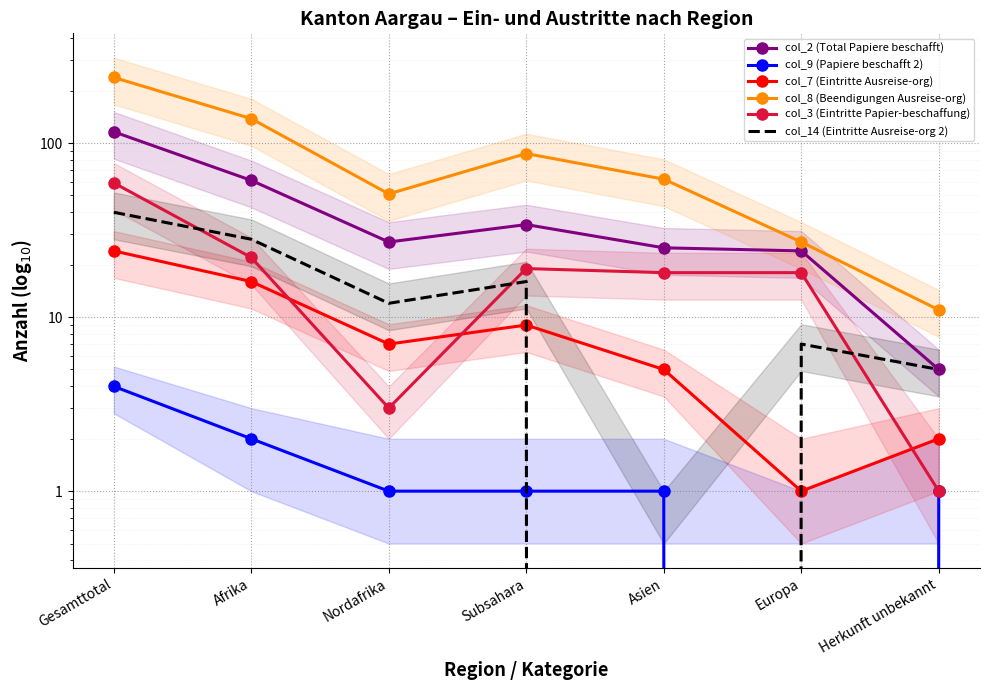

How many data points in col_8 (Beendigungen Ausreise-org) are less than 62?

3